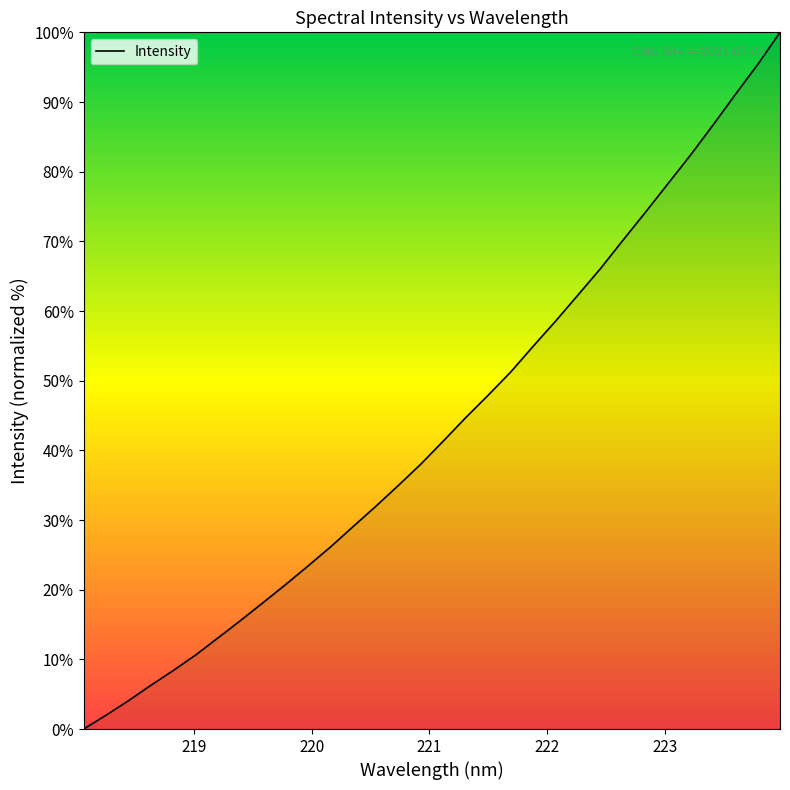

What is the maximum value shown in the chart?

100.0